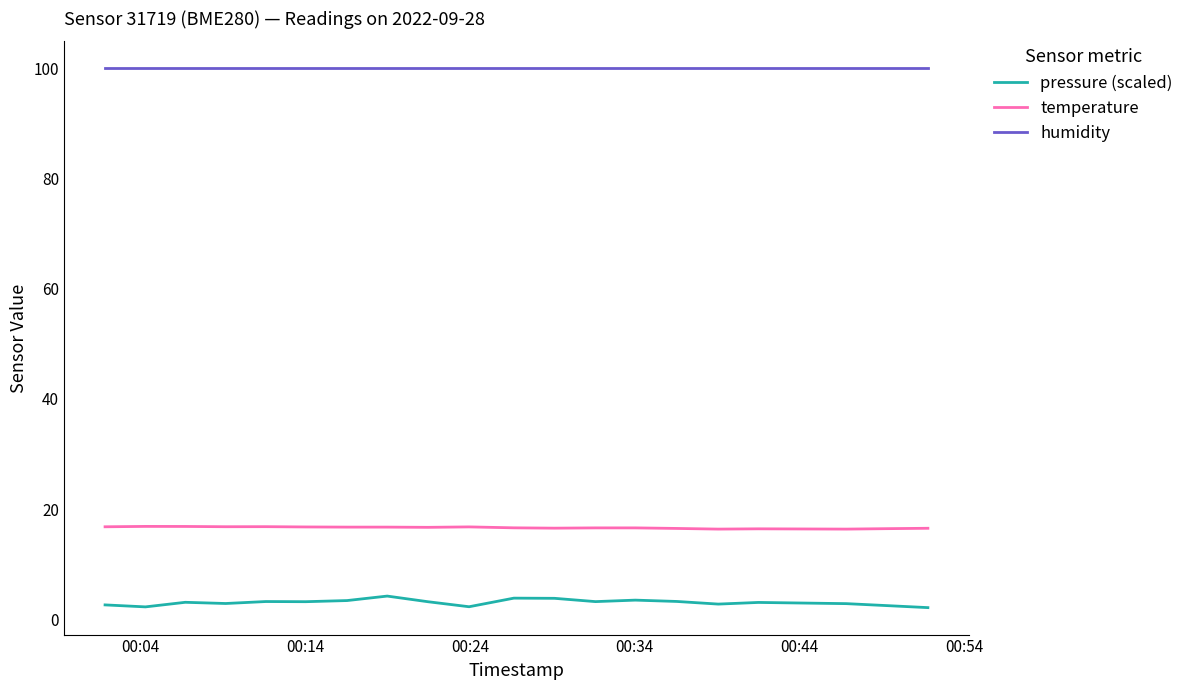

What is the maximum value for pressure (scaled)?

4.2